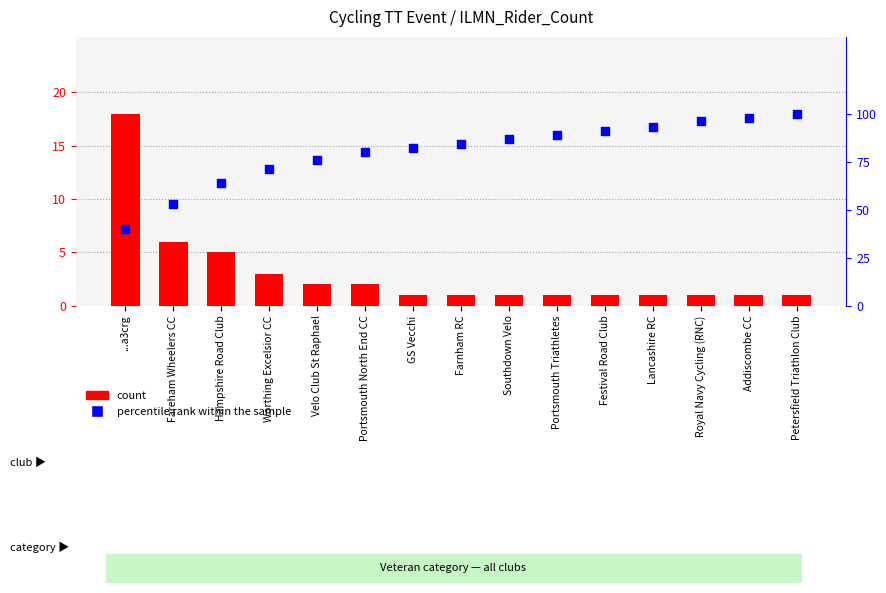

Which series has the largest Y range (max minus min)?

percentile rank within the sample